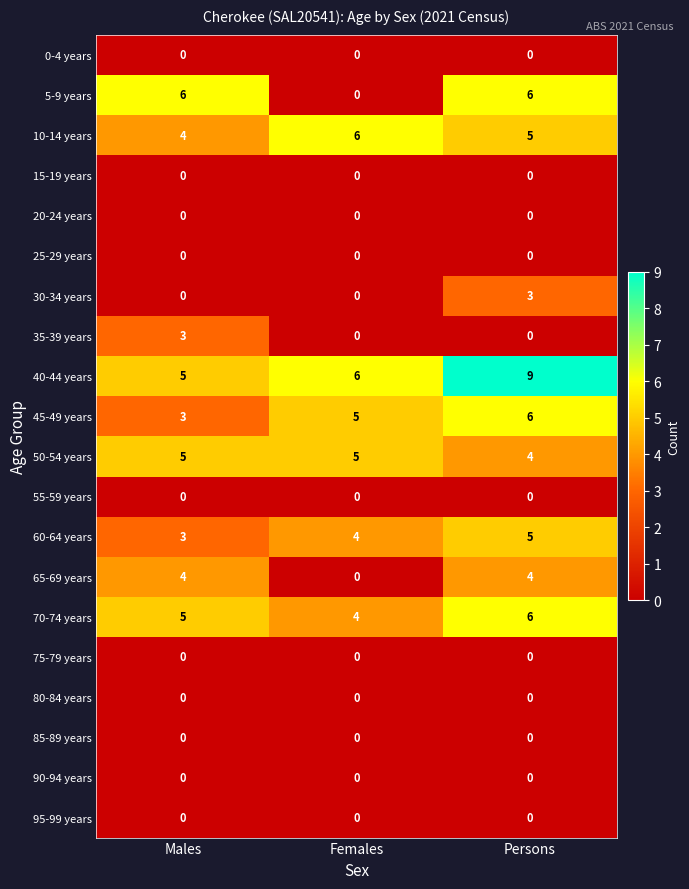

What is the total value across all series at Females?

30